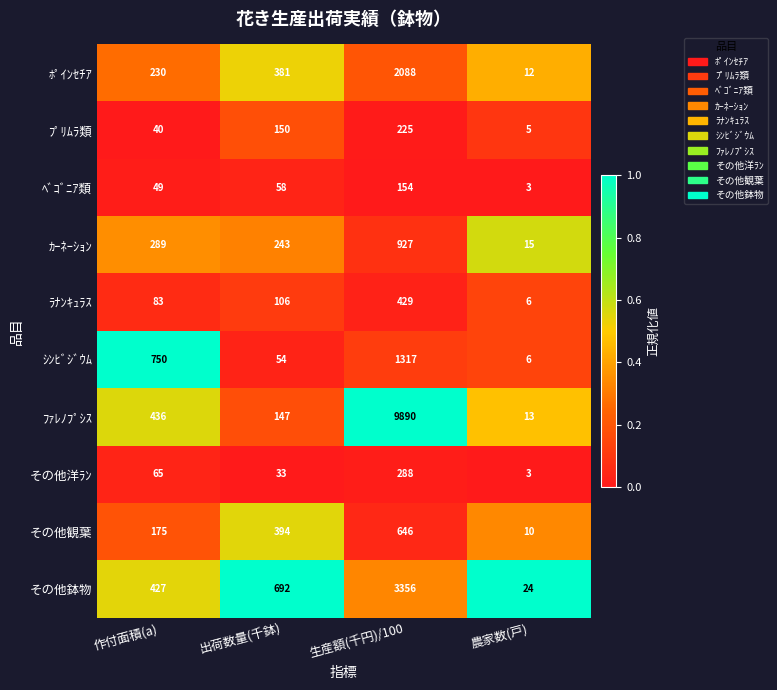

True or false: その他鉢物 has a value of 1863 at 生産額(千円)/100.

False